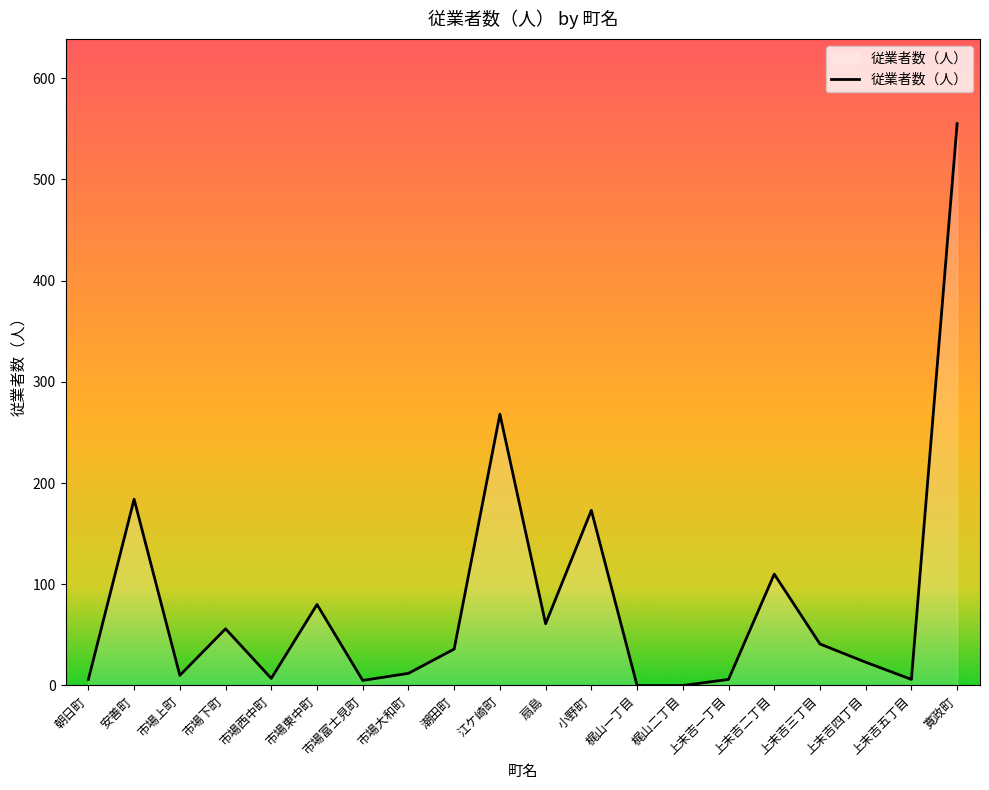

Does the chart display data point markers on the line(s)?

No